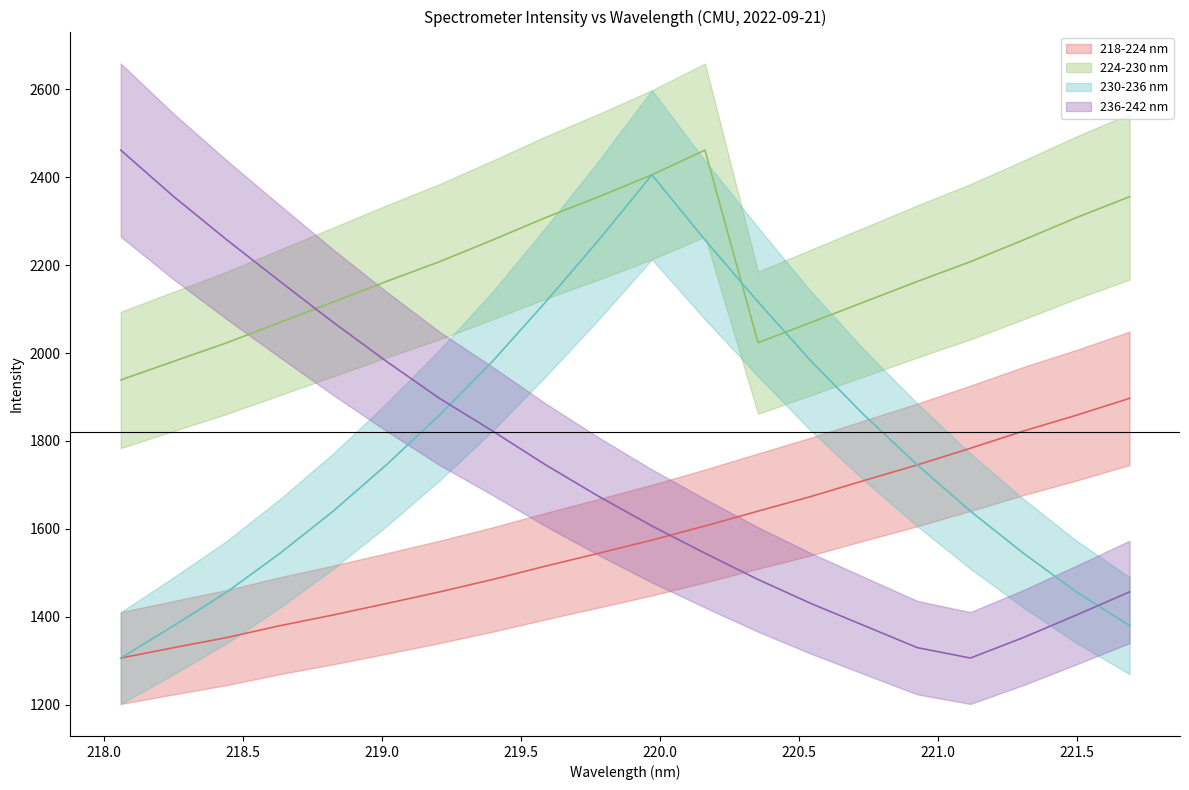

What is the label of the 3rd point from the right?

221.3083